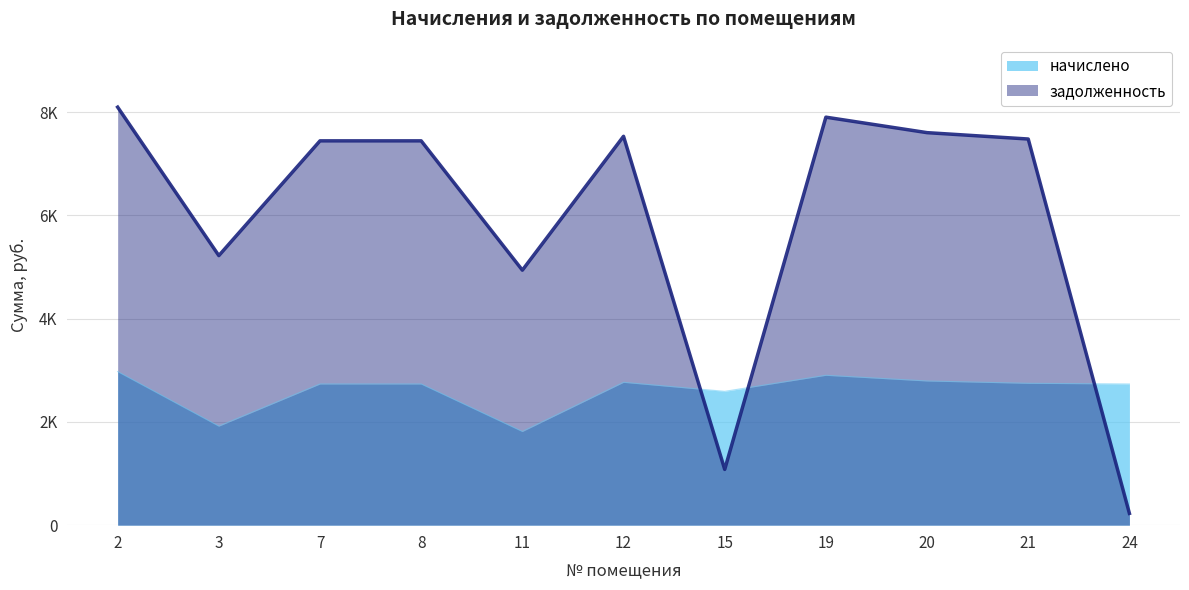

Reading left to right, transcribe all the data shown in this chart.

начислено: 2=2974.3	3=1918.1	7=2734.6	8=2734.6	11=1814.4	12=2767.0	15=2592.0	19=2903.0	20=2792.9	21=2747.5	24=2734.6
задолженность: 2=8096.8	3=5221.4	7=7444.1	8=7444.1	11=4939.2	12=7532.3	15=1080.0	19=7902.7	20=7602.8	21=7479.4	24=227.9